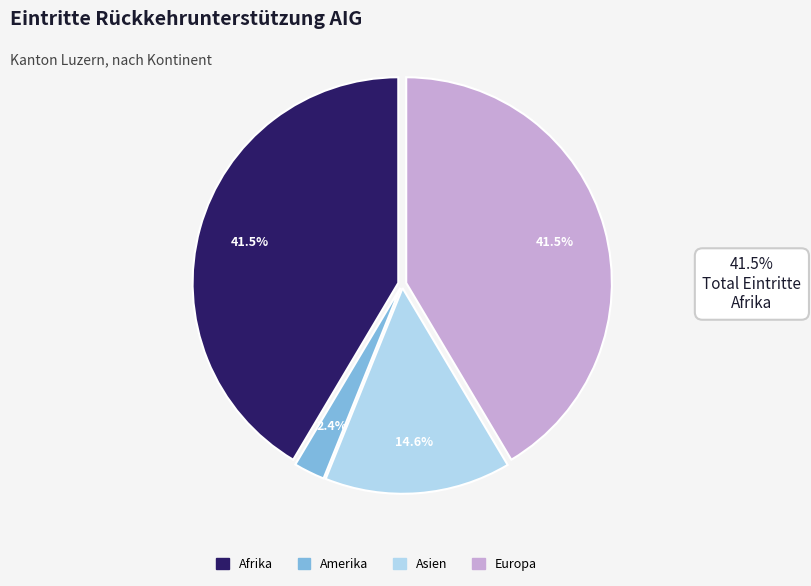

How many segments does this pie chart have?

4